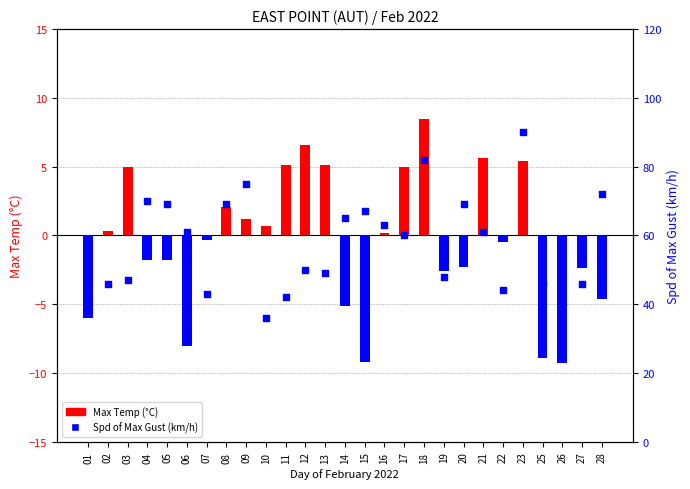

Which series reaches the minimum Y coordinate?

Max Temp (°C)